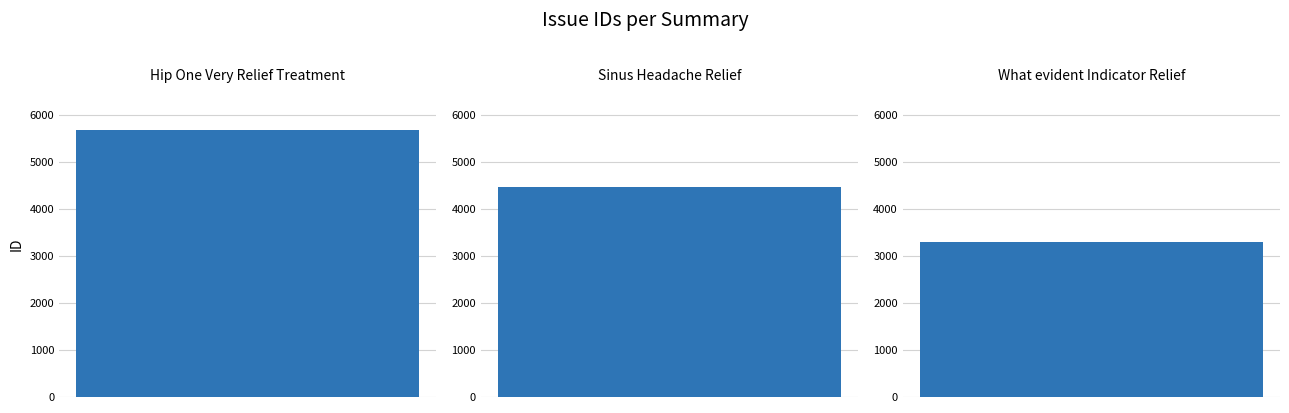

Count the number of categories in the chart.

3